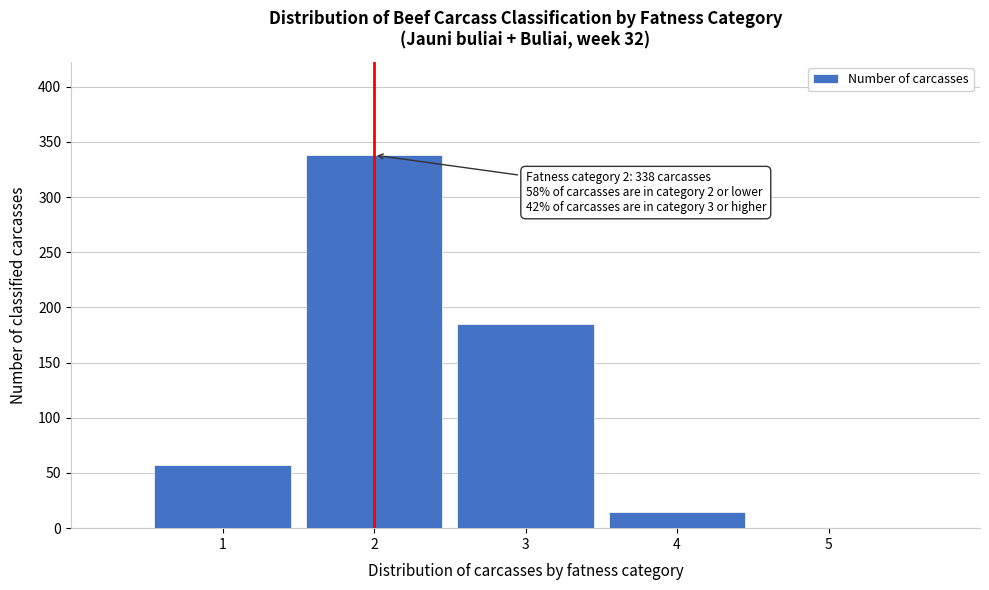

Reading left to right, transcribe all the data shown in this chart.

1=57	2=338	3=185	4=15	5=0